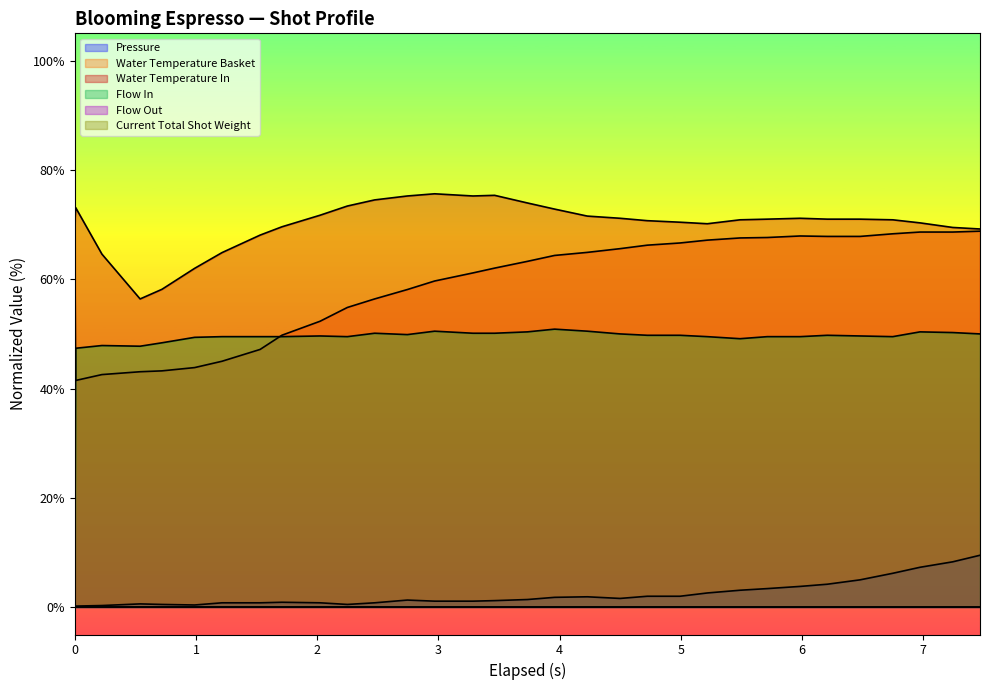

True or false: pressure and water_temperature_basket cross at least once.

False